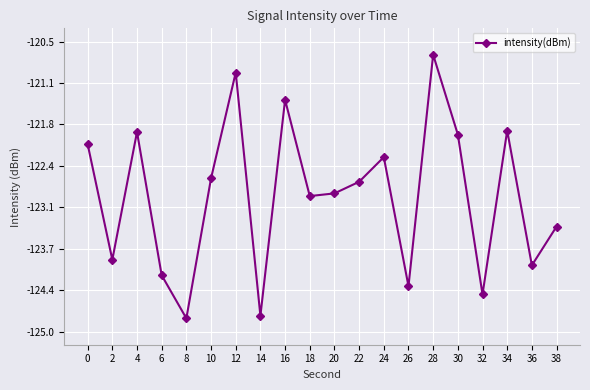

Does the chart have visible grid lines?

Yes